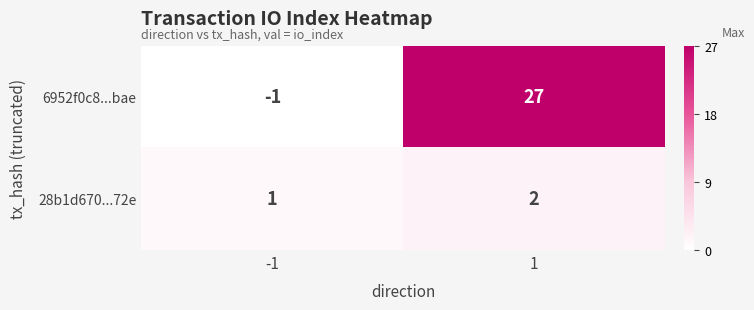

What is the greatest value displayed?

27